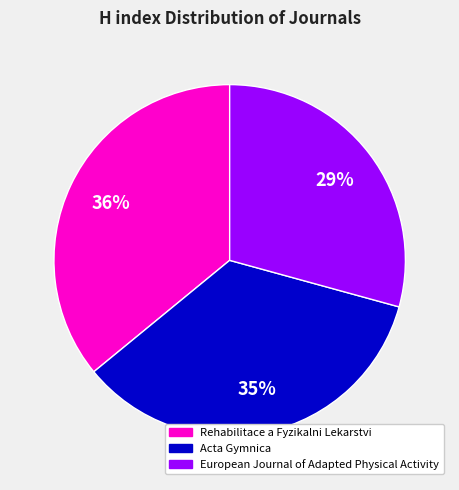

Which slice is the smallest?

European Journal of Adapted Physical Activity